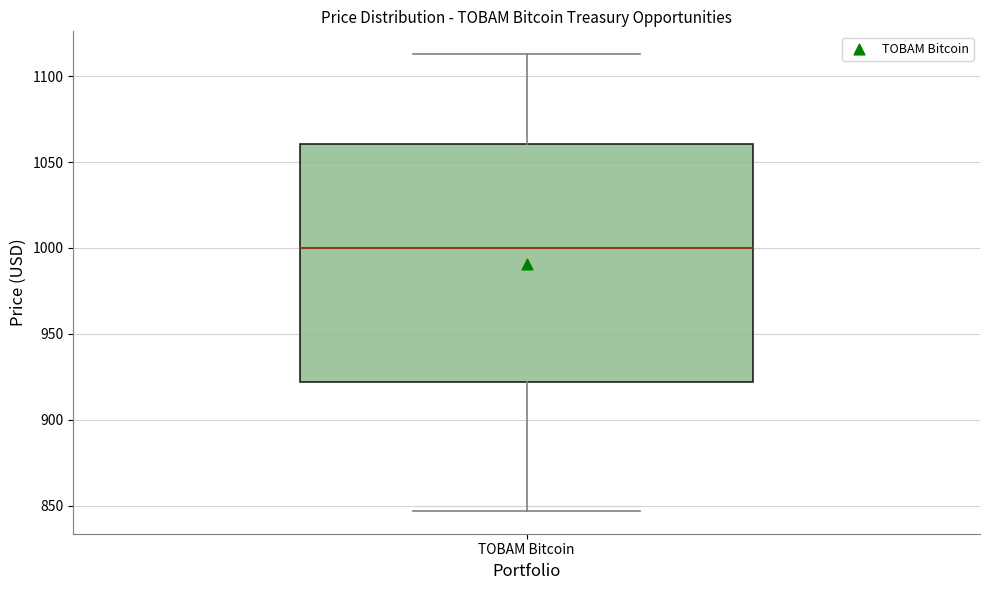

Read this box plot against the y-axis: the position of the median line, the range covered by the box, and the ends of both whiskers. The values are not printed on the chart, so give them approximately, as read against the axis.

median 1000, box 920 to 1060, whiskers 845 to 1115